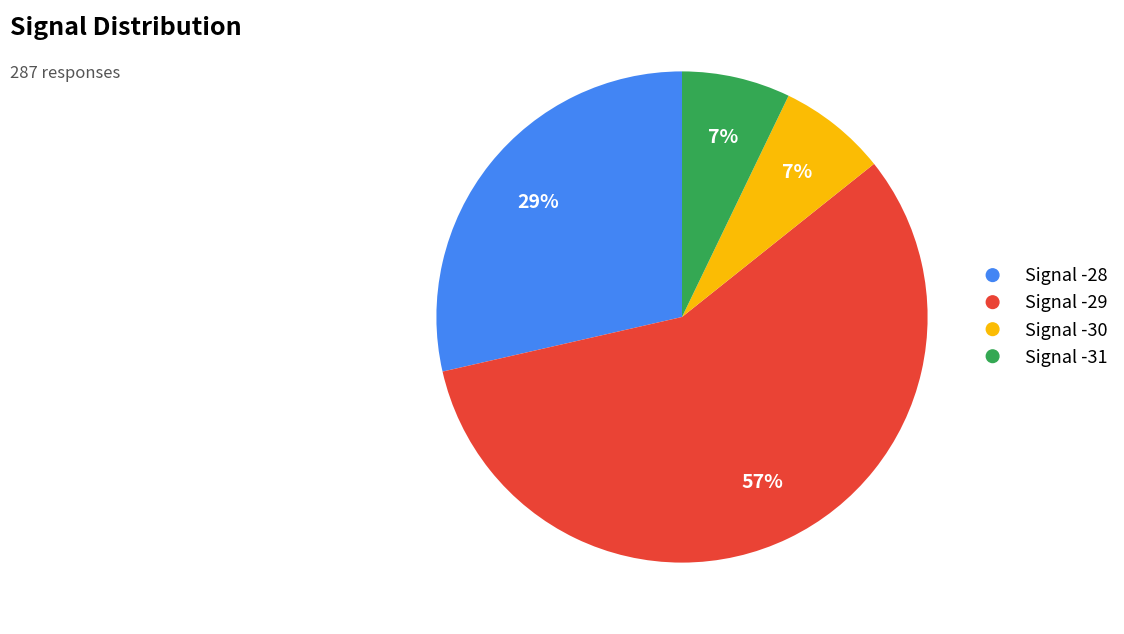

Combined, do Signal -30 and Signal -29 account for over 50%?

Yes